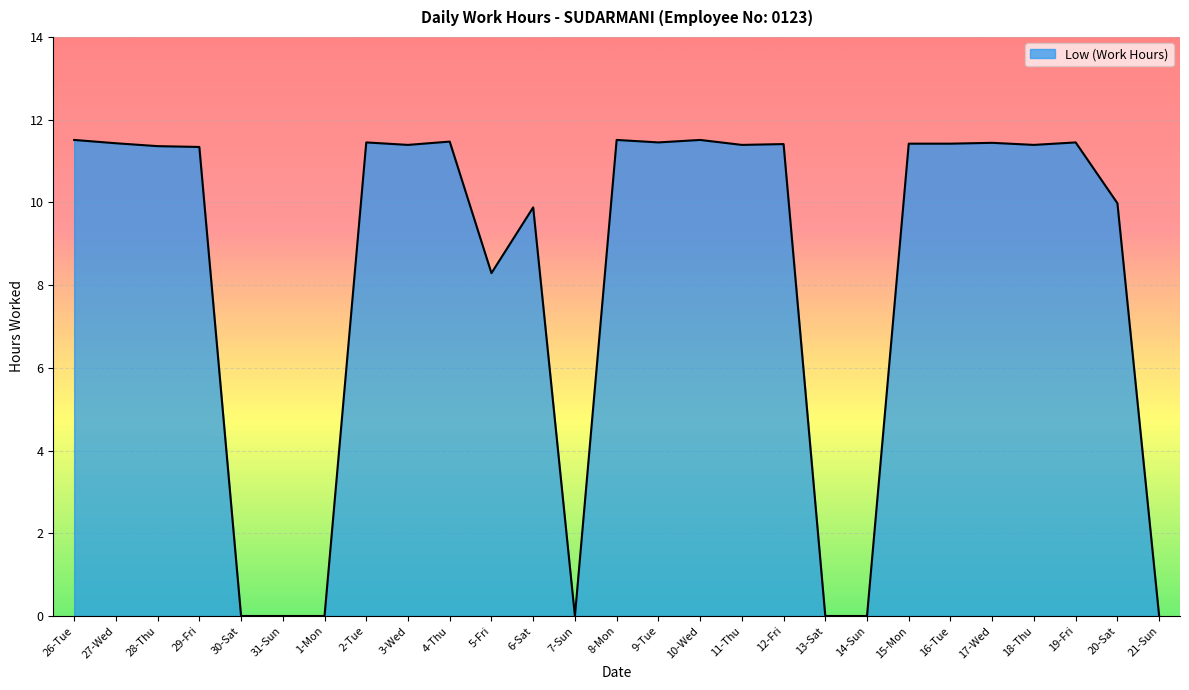

What is the difference between the values at 29-Fri and 1-Mon?

11.3